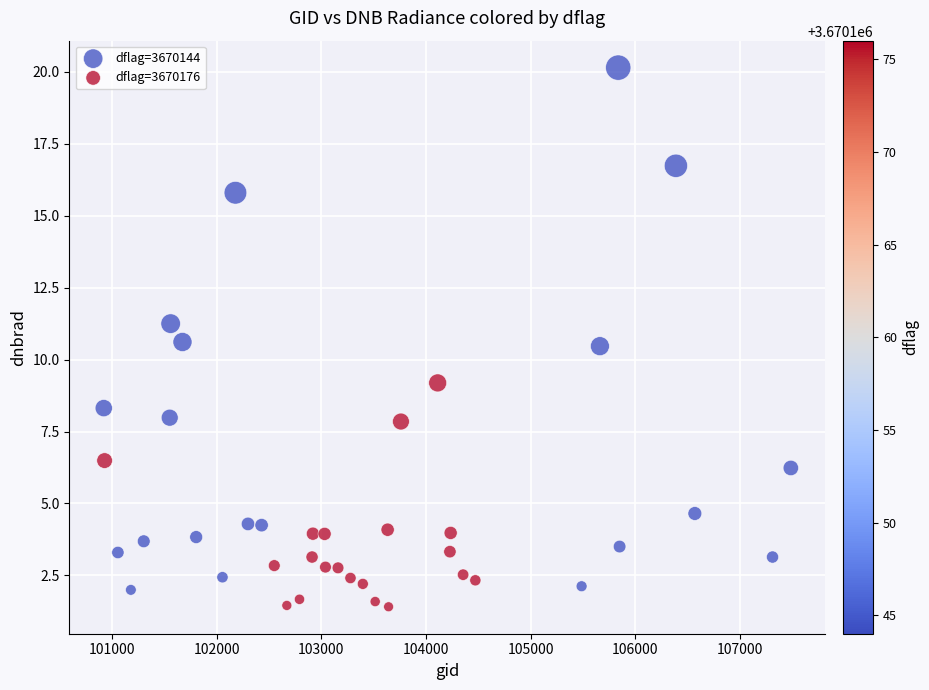

Which series has the widest spread of Y values?

dflag=3670144